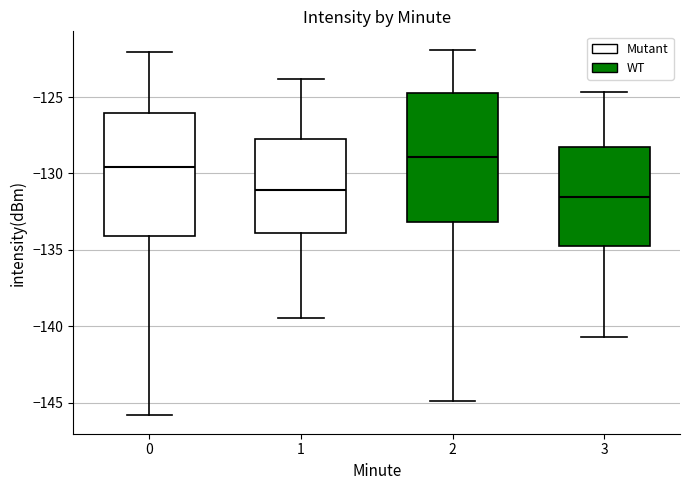

Where does the lower whisker of the box at x = 1 end on the y-axis? The values are not printed on the chart, so give them approximately, as read against the axis.

-139.5